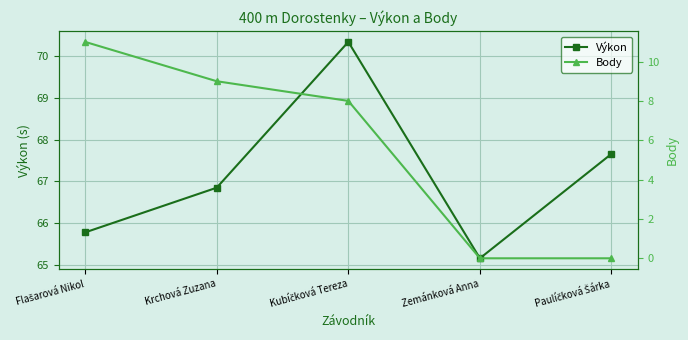

Reading right to left, transcribe all the data shown in this chart.

Výkon: 67.7	65.2	70.3	66.8	65.8
Body: 0.0	0.0	8.0	9.0	11.0